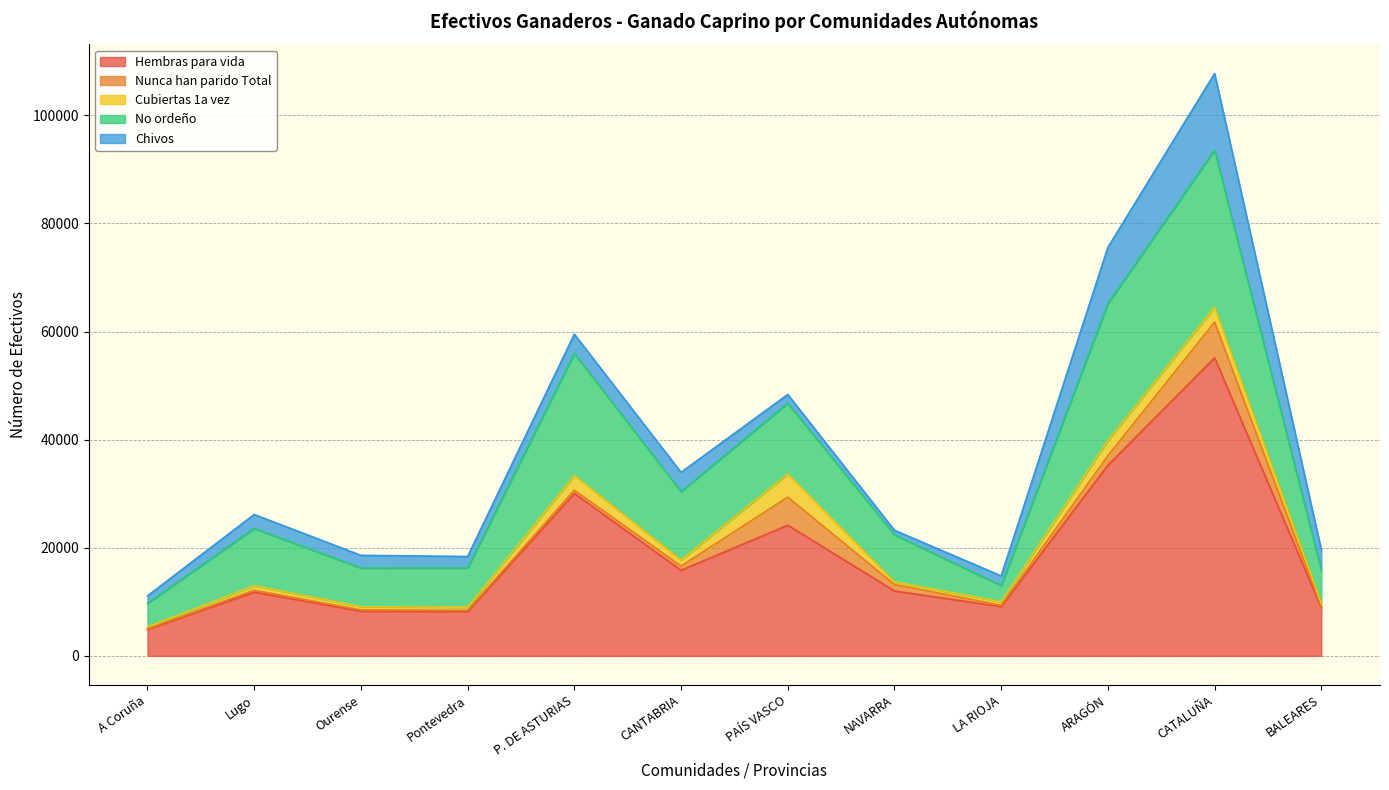

True or false: Cubiertas 1a vez and No ordeño intersect in this chart.

False